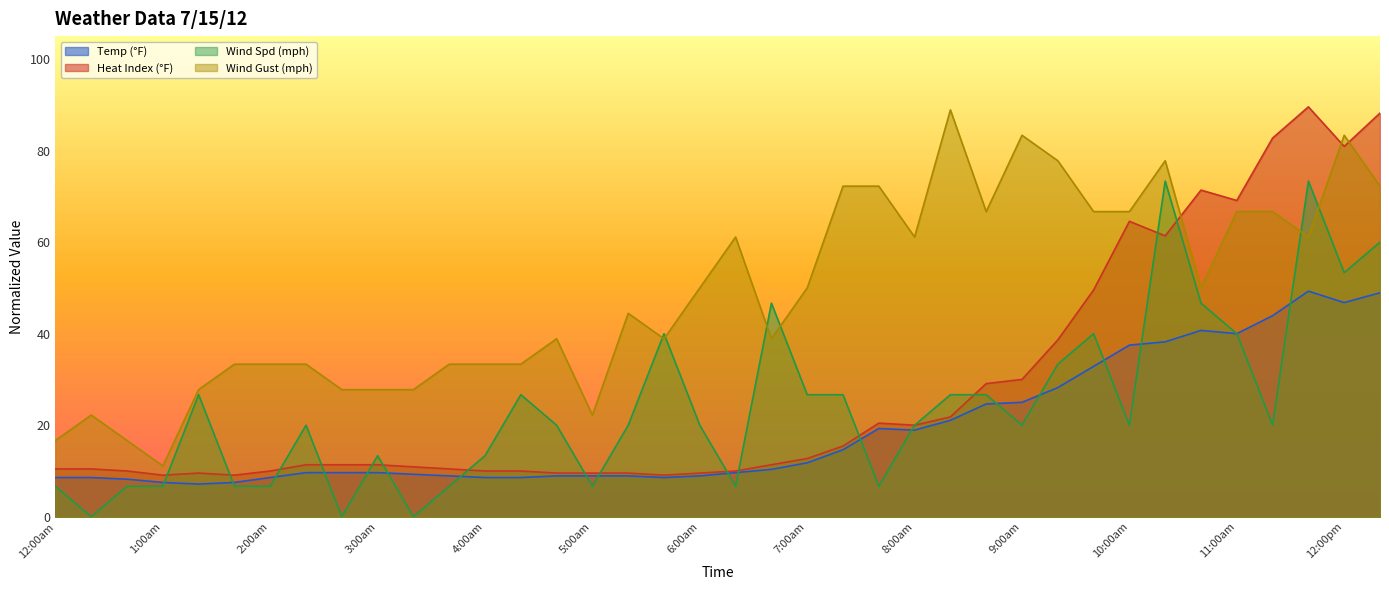

Where is the first local minimum for Heat Index?

1:00am